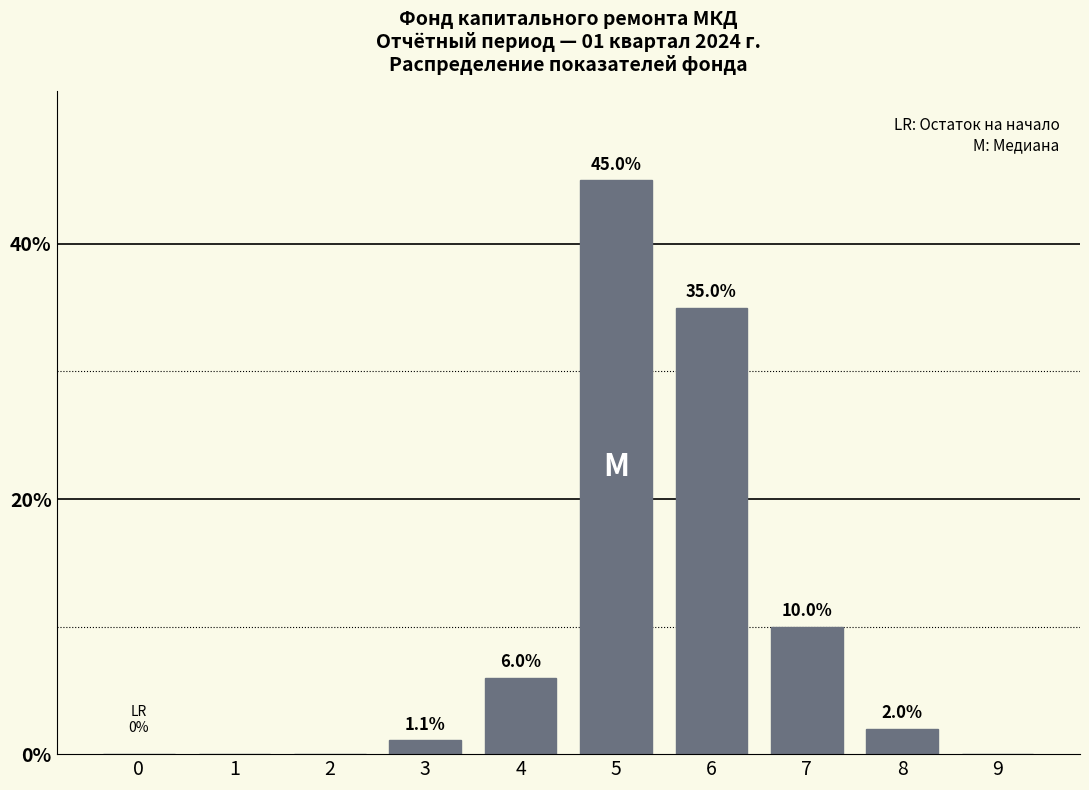

Reading left to right, what are all the values shown in this chart?

0=0.0	1=0.0	2=0.0	3=1.1	4=6.0	5=45.0	6=35.0	7=10.0	8=2.0	9=0.0